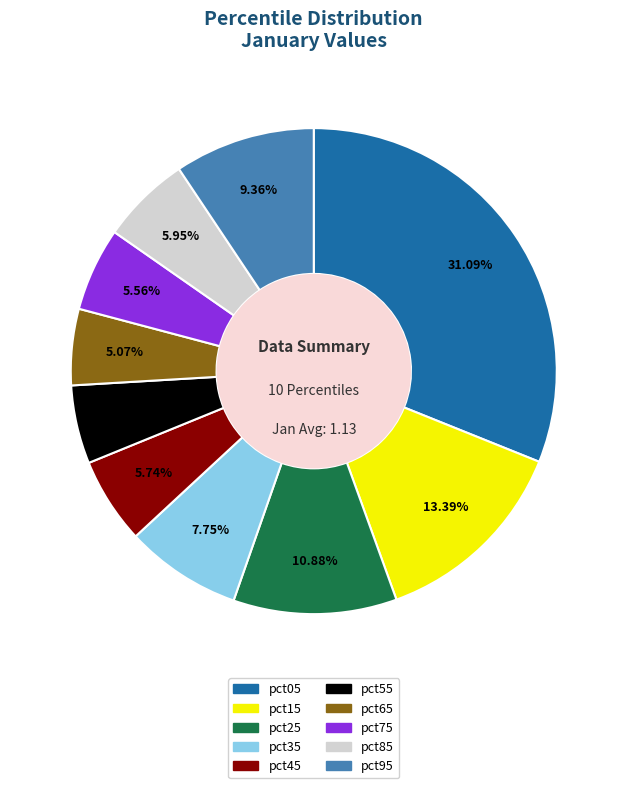

Which has a higher value, pct65 or pct35?

pct35